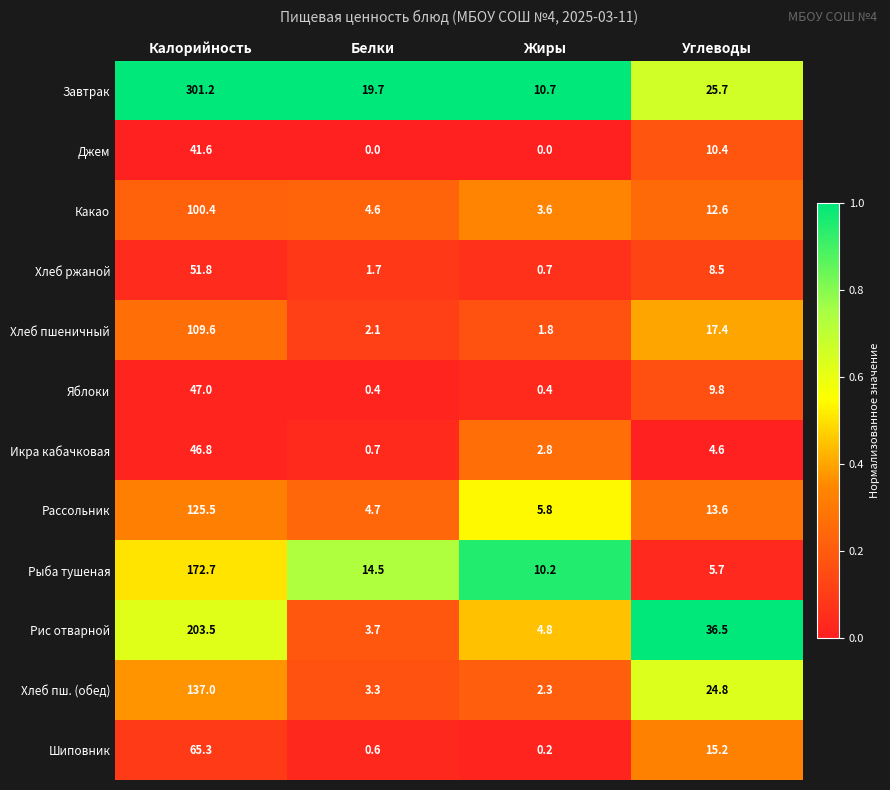

The Какао series shows 1.0 at Белки. True or false?

False